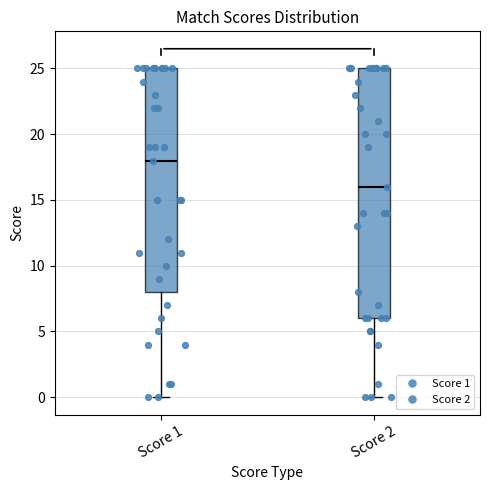

Reading left to right, transcribe this box plot: for each box, give where its median line is, the range the box spans, and where its two whiskers end, as read against the y-axis. The values are not printed on the chart, so give them approximately, as read against the axis.

Score 1: median 18, box 8 to 25, whiskers 0 to 25
Score 2: median 16, box 6 to 25, whiskers 0 to 25